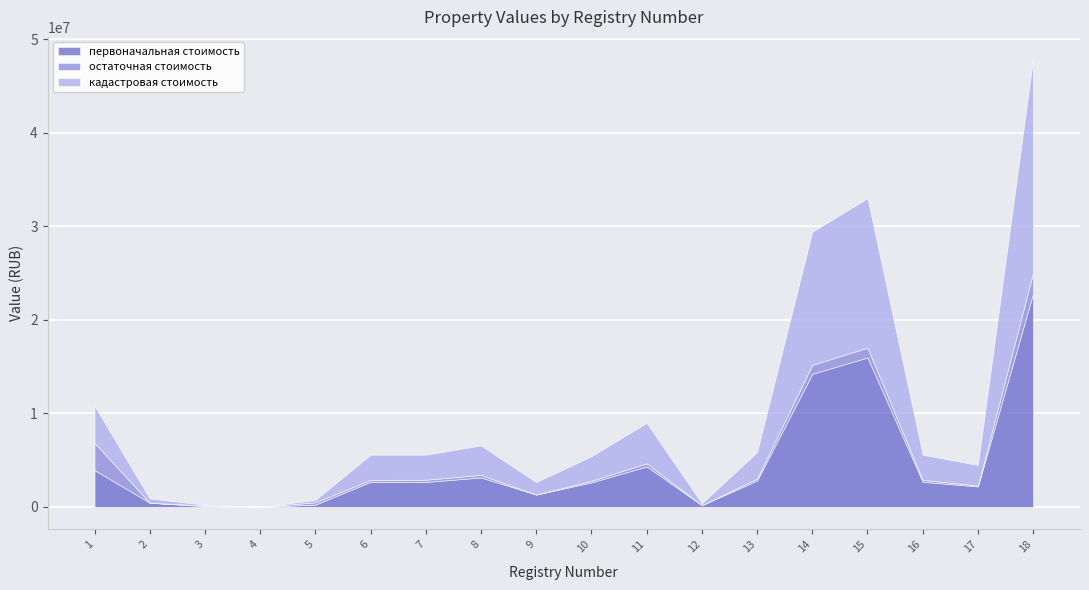

True or false: кадастровая стоимость and остаточная стоимость cross at least once.

False